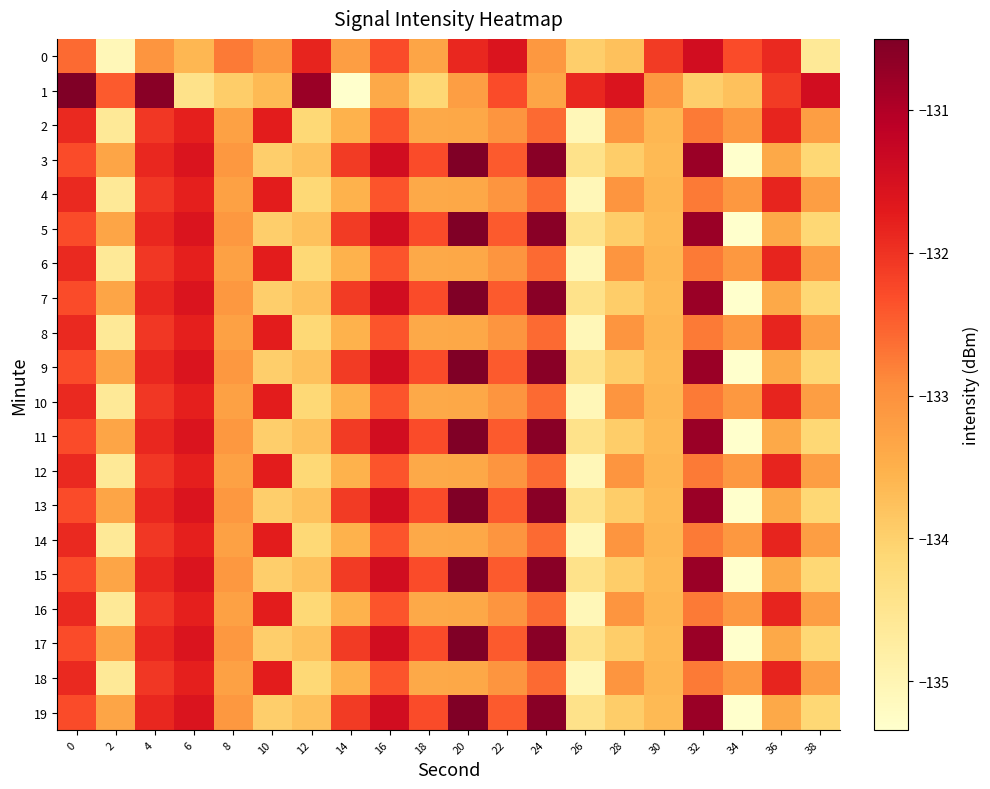

What is the spread (max minus min) of values at 36?

1.6